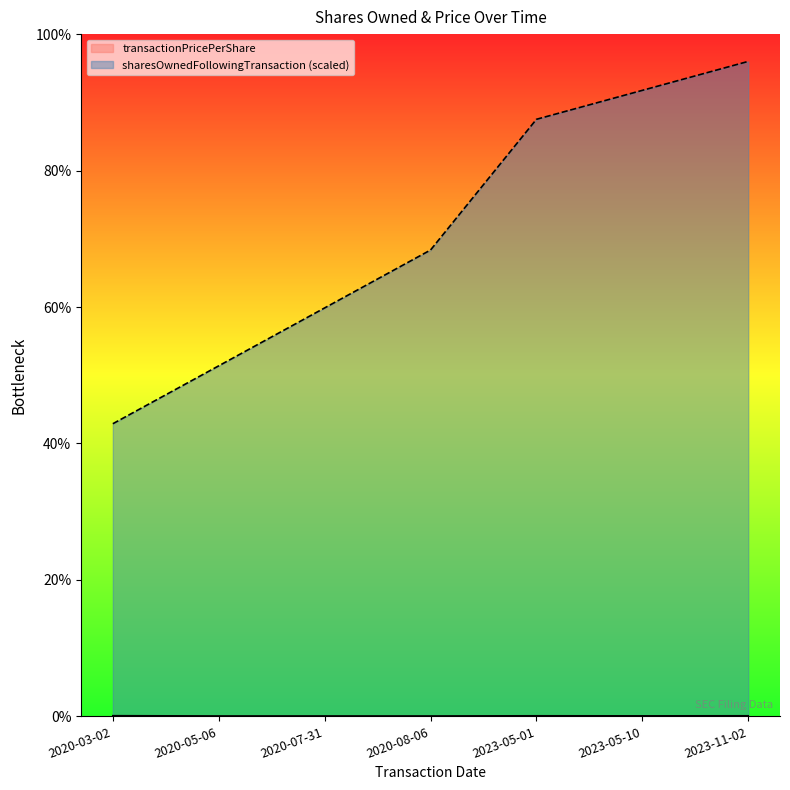

Rank the series at 2023-05-10 from lowest to highest value.

transactionPricePerShare, sharesOwnedFollowingTransaction